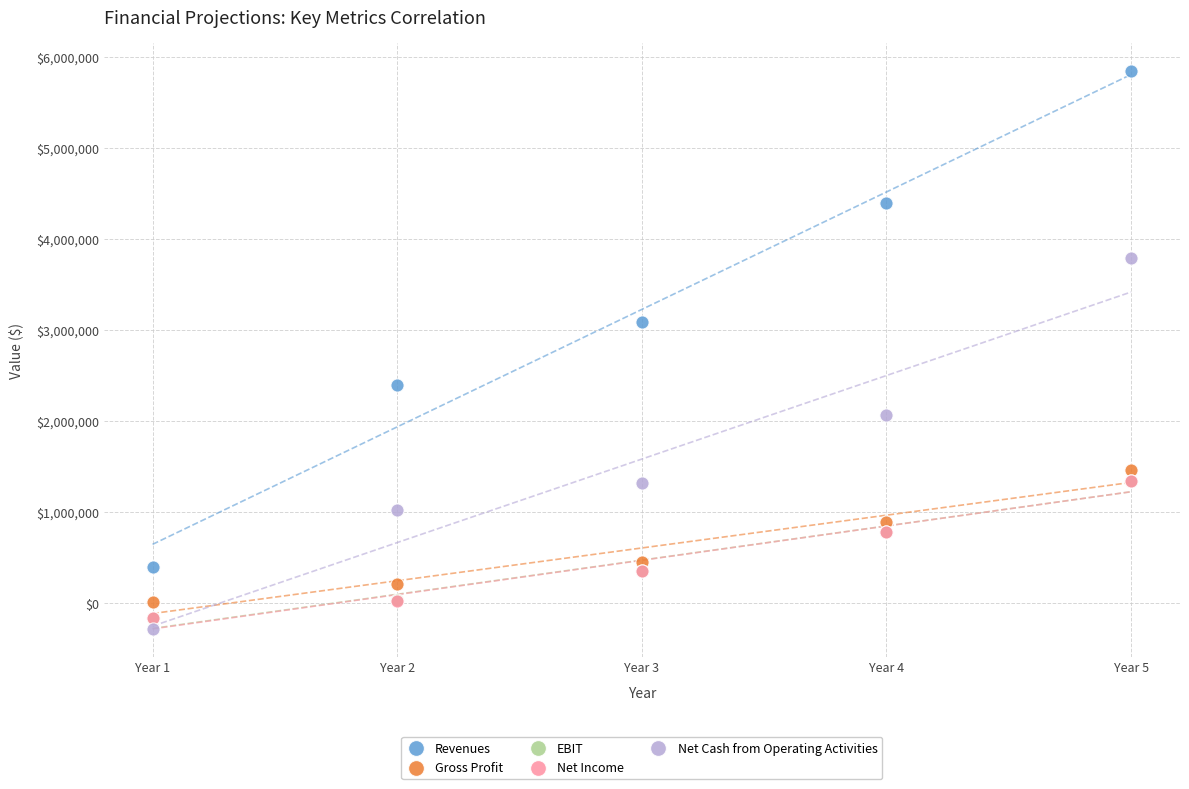

Which series reaches the minimum Y coordinate?

Net Cash from Operating Activities